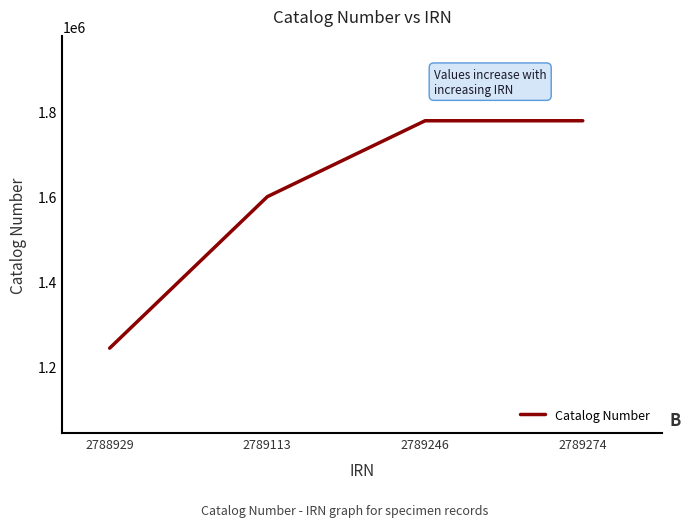

How many series are shown in this chart?

1